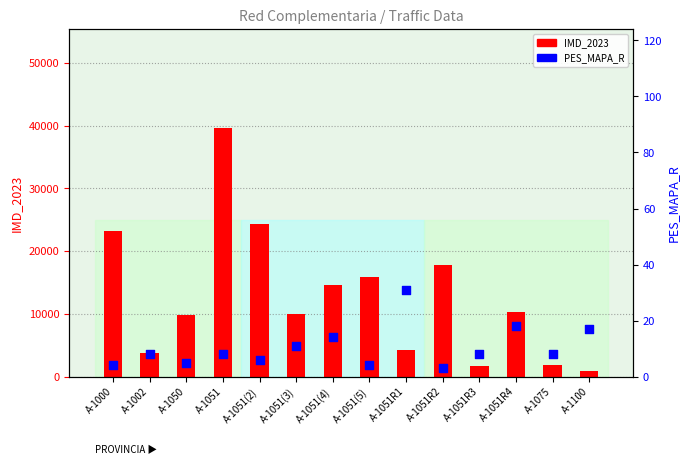

At which category is the sum across all series the highest?

A-1051